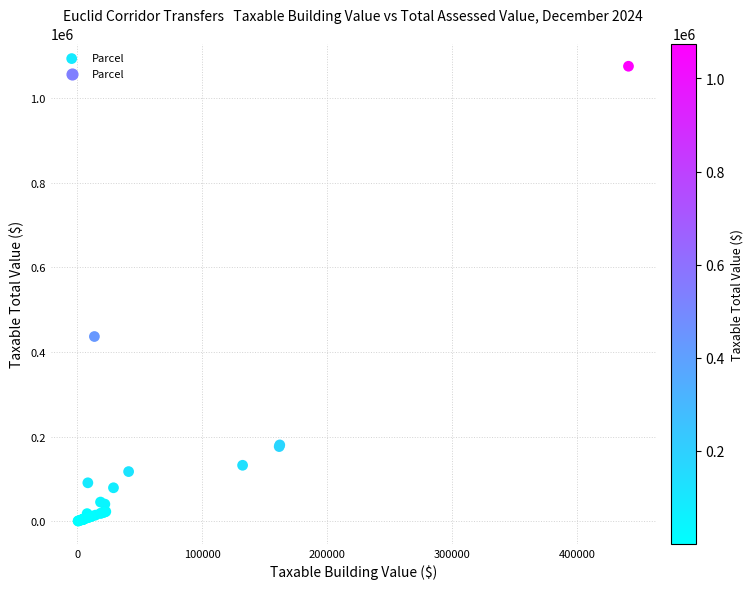

What Y value in the scatter plot is closest to 537775?

436450